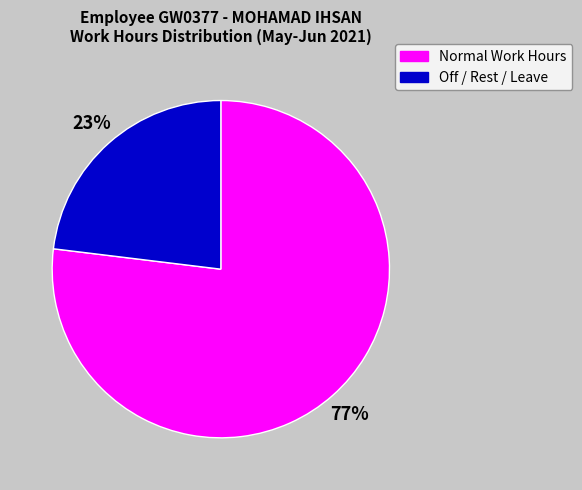

Is there a majority slice in this chart?

Yes